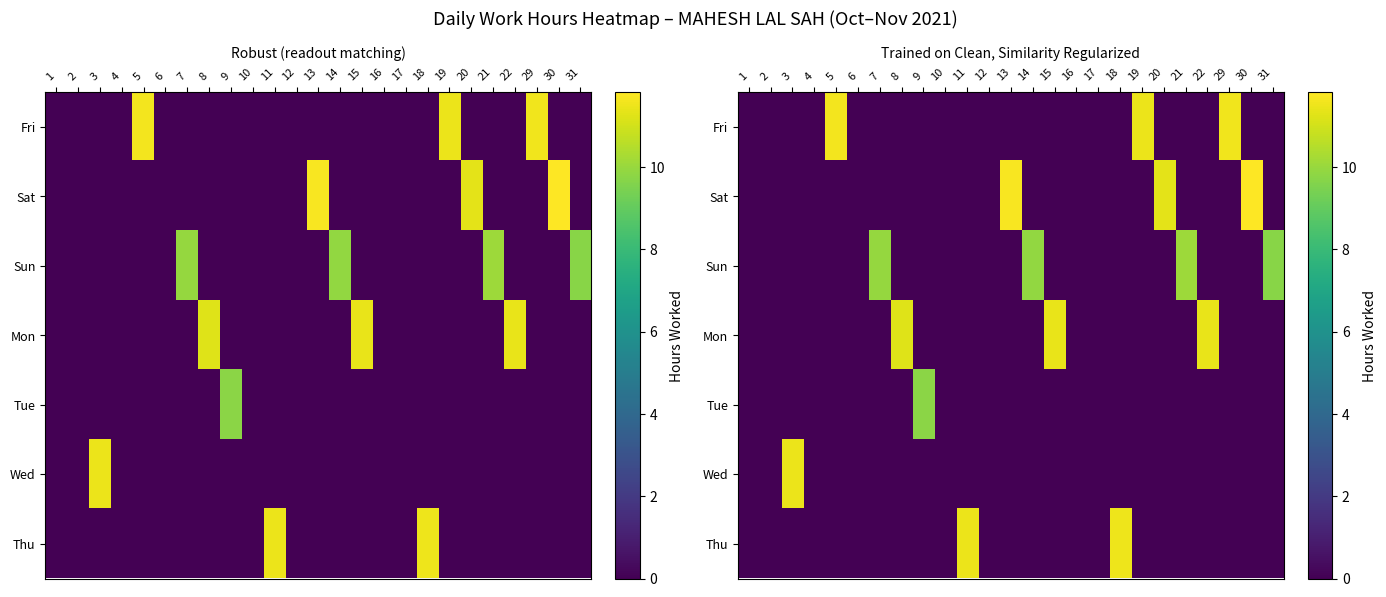

Between 12 and 14, which series saw the biggest shift?

Sun